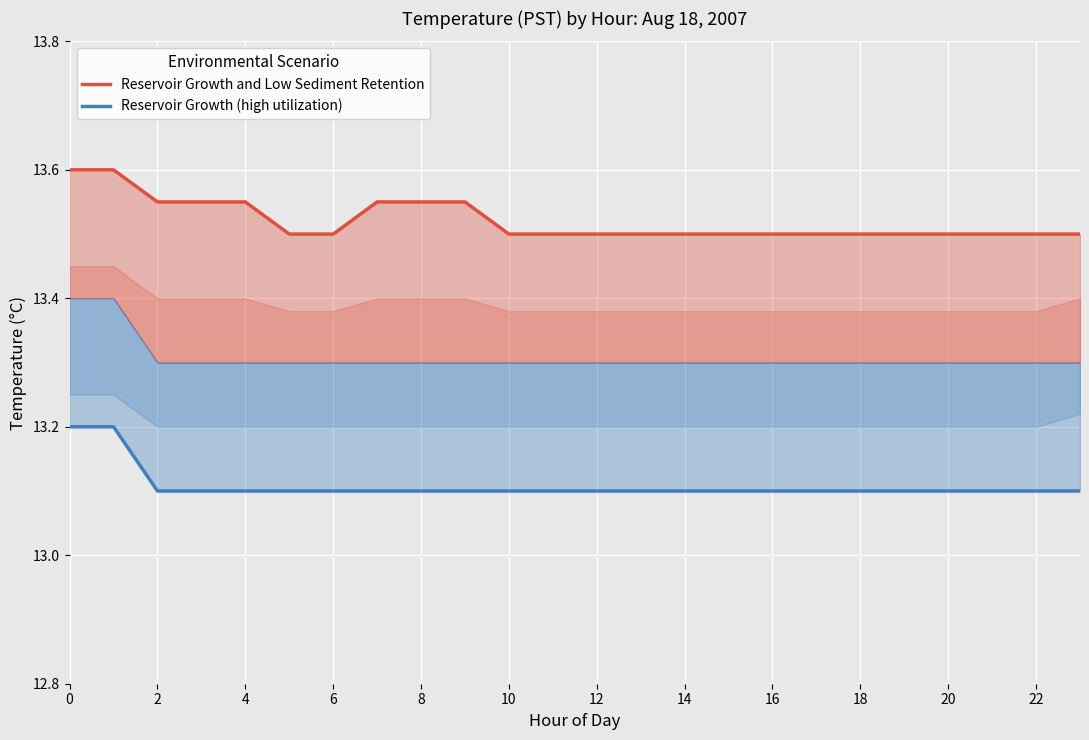

What is the difference between the maximum and minimum values in the Reservoir Growth (high utilization) series?

0.1